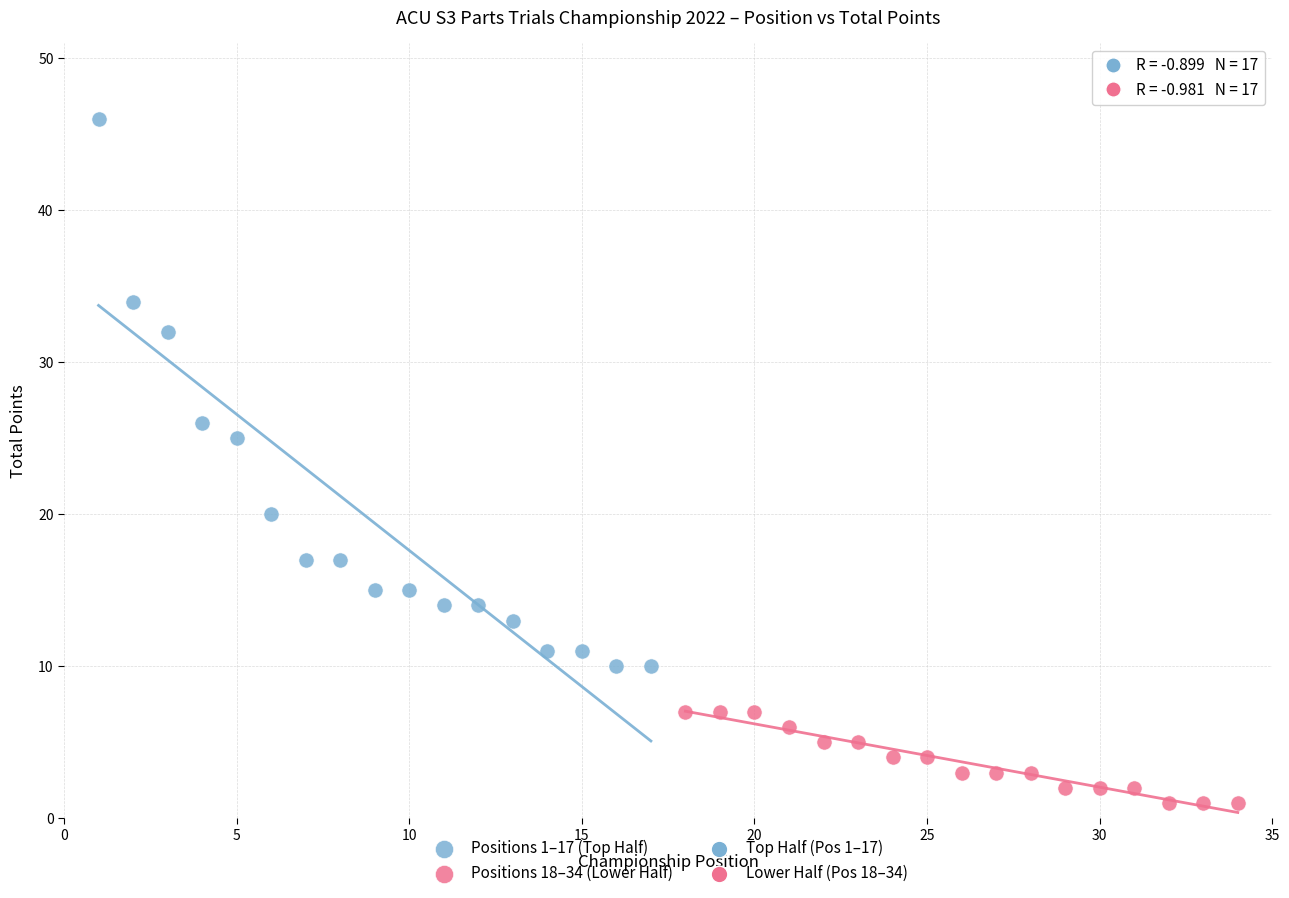

Which series reaches the maximum Y coordinate?

Positions 1–17 (Top Half)